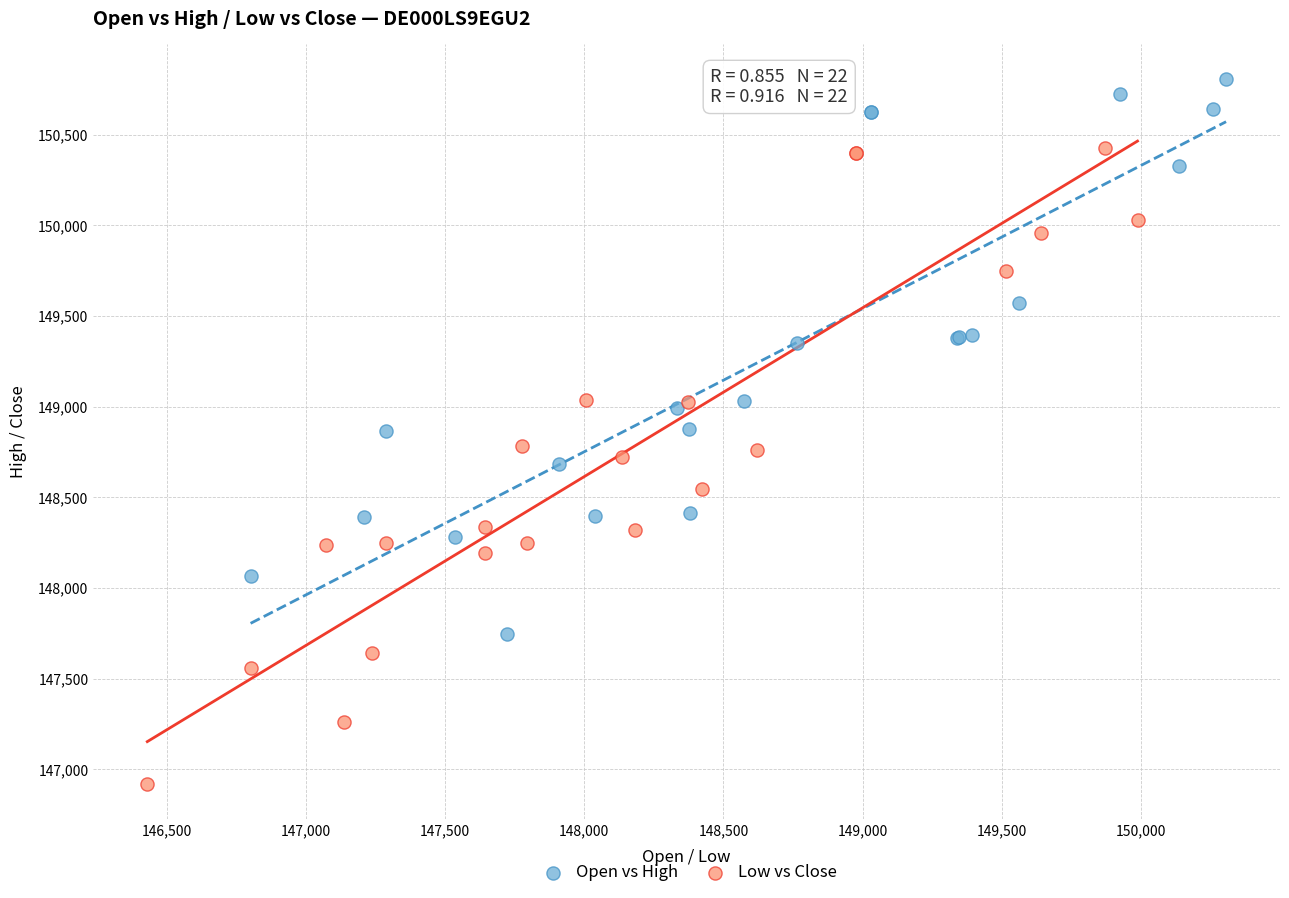

Which series reaches the minimum Y coordinate?

Low vs Close